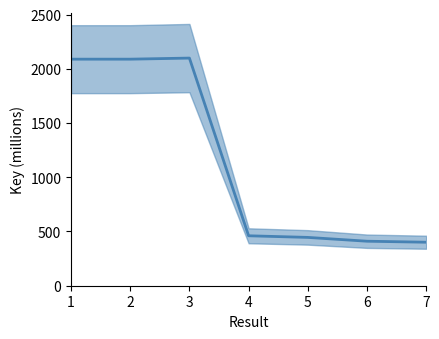

Reading left to right, extract all data points from this chart.

2088.4	2088.4	2098.4	460.4	445.4	410.3	400.9